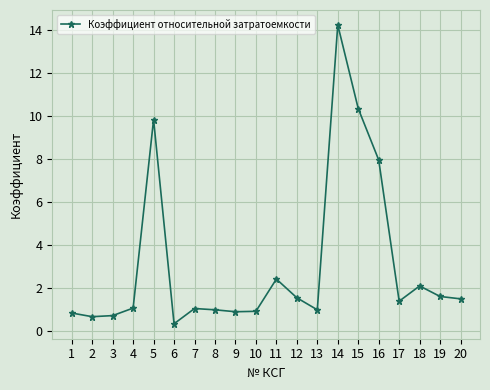

True or false: the data has more than 1 interior local peaks.

True